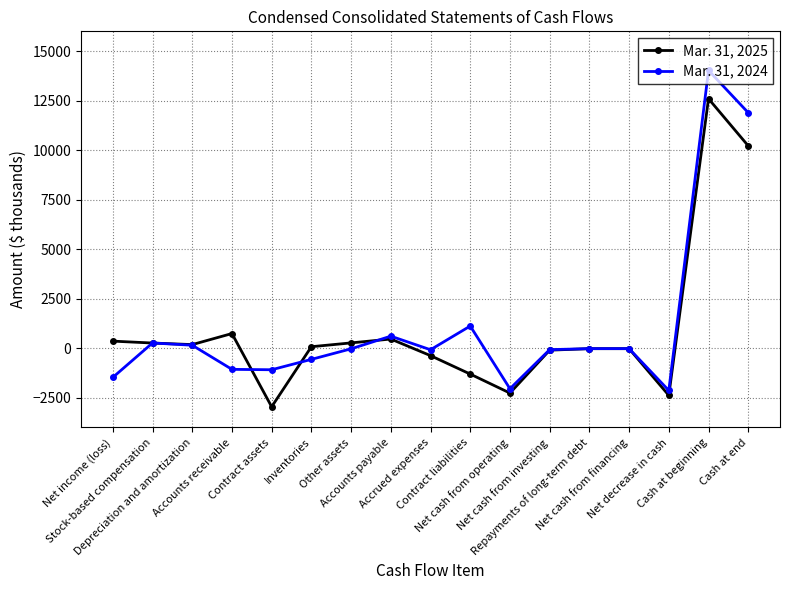

What is the approximate value of Mar. 31, 2024 at Cash at end?

11893